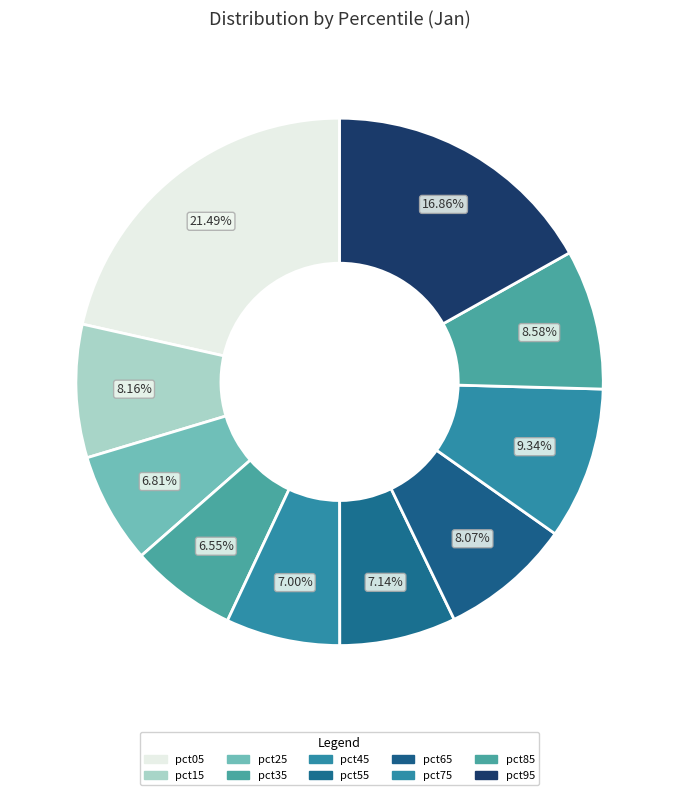

What percentage is the pct65 slice, to the nearest percent?

8%